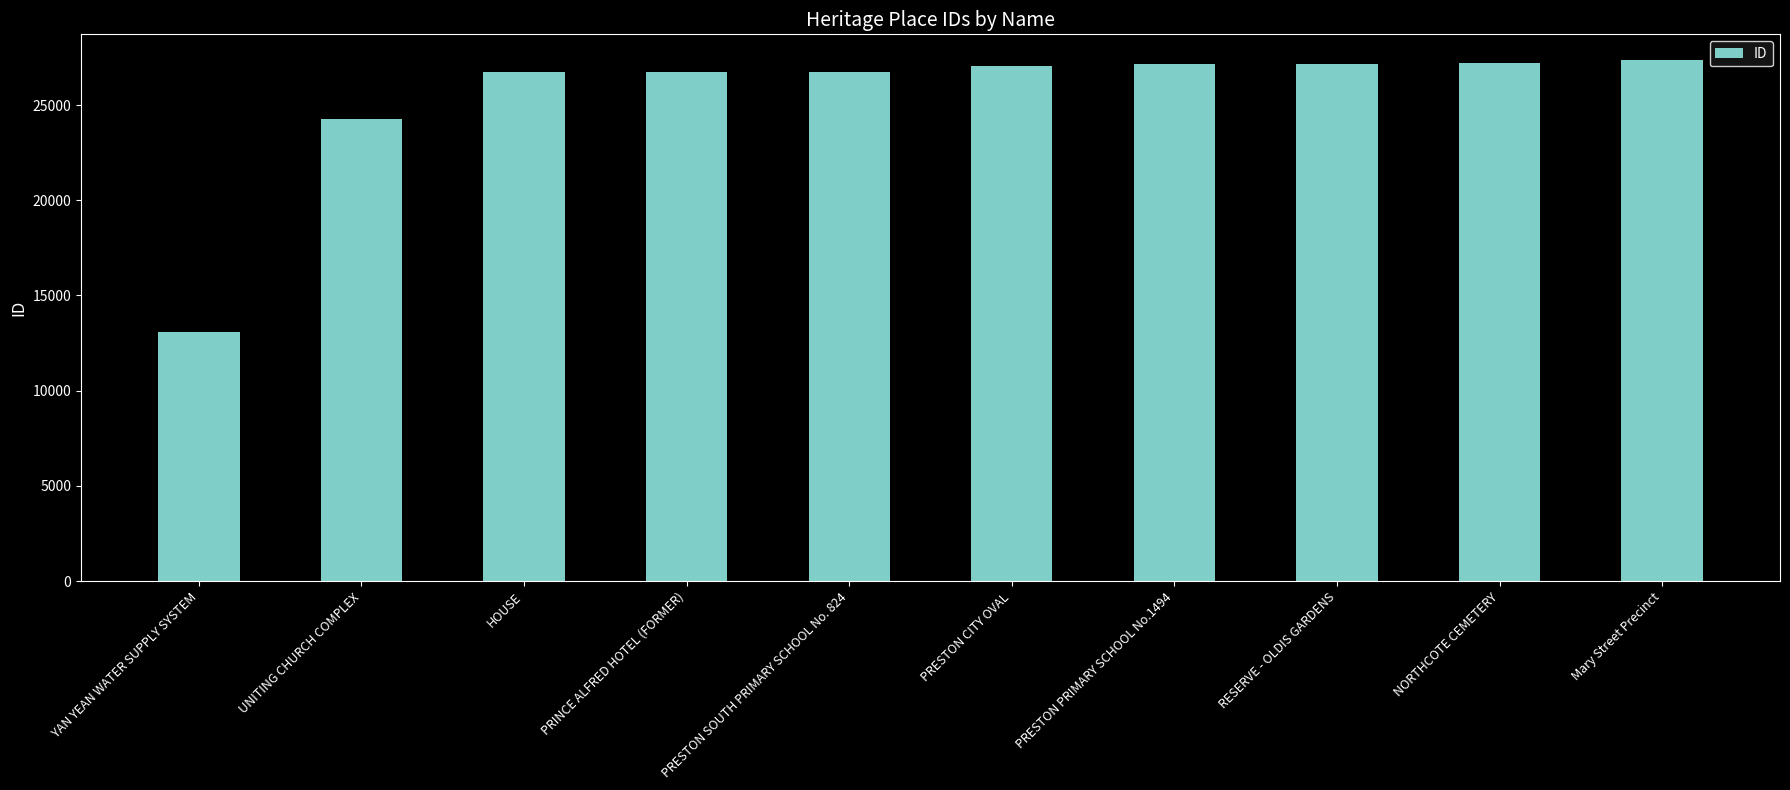

What is the sum of the values at PRESTON CITY OVAL and PRESTON SOUTH PRIMARY SCHOOL No. 824?

53812